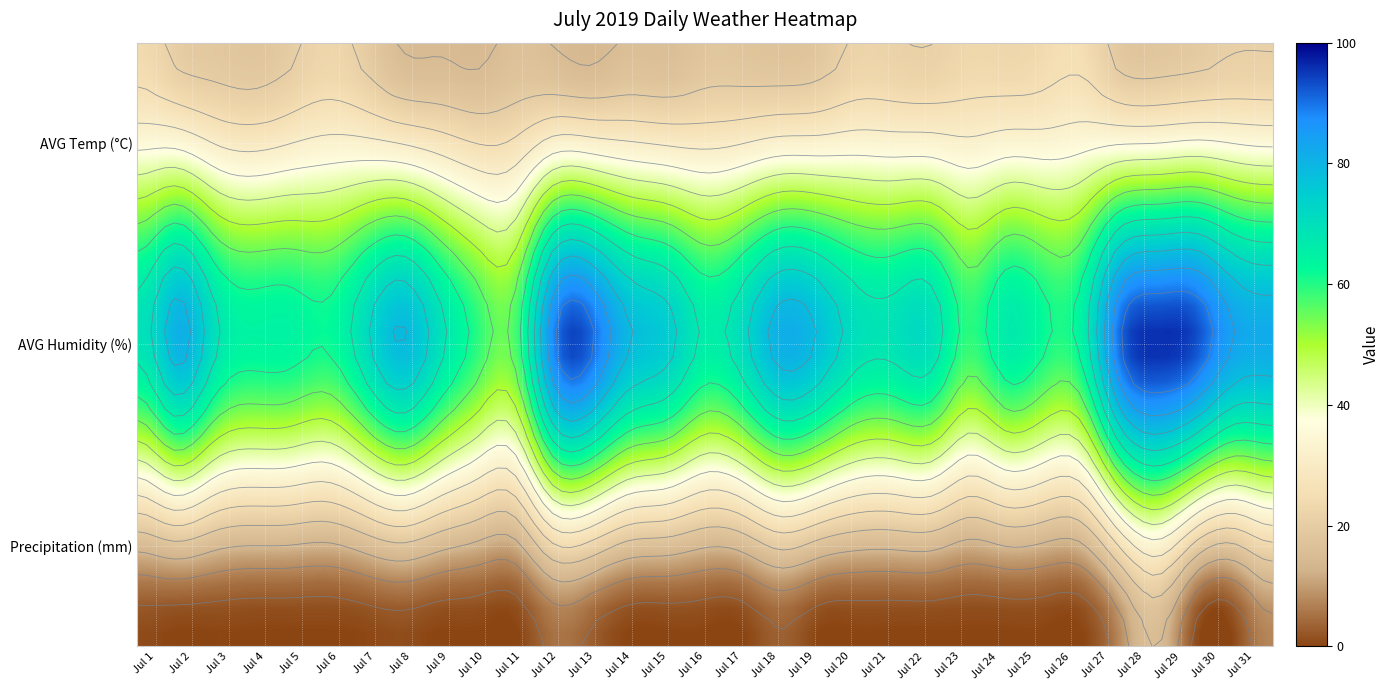

How many distinct data groups are displayed?

3